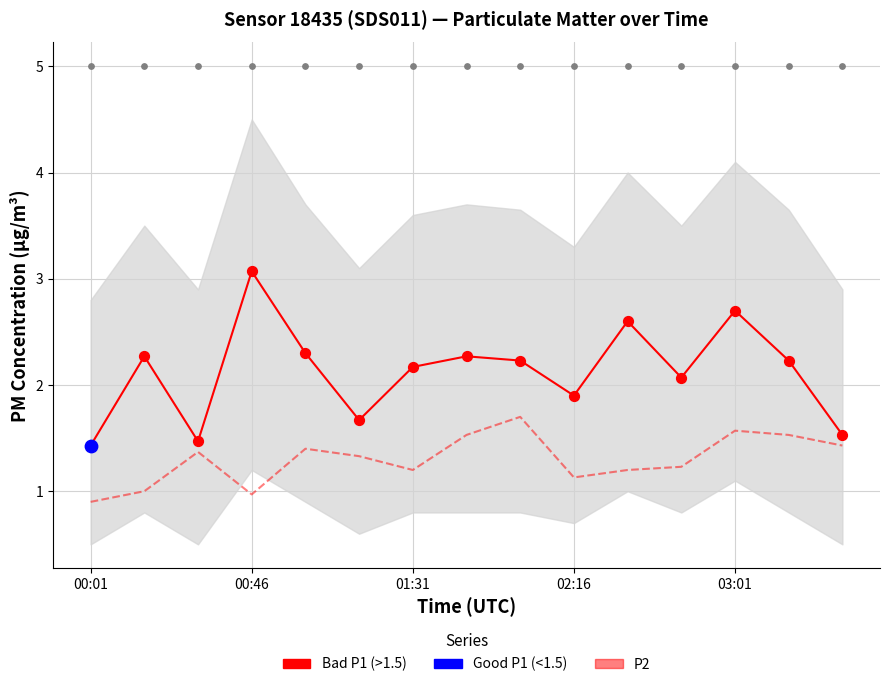

Which series has the largest total across all categories?

P1